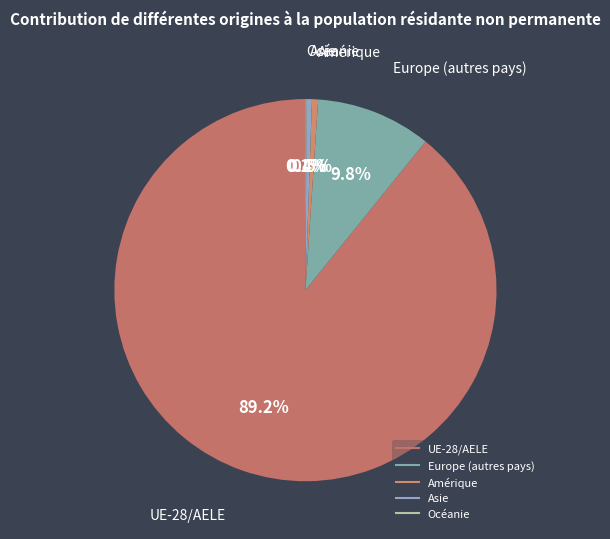

Which category has the biggest portion of the pie?

UE-28/AELE